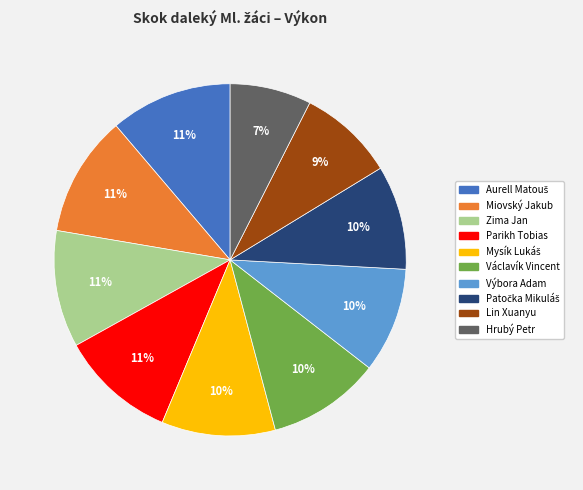

Which category has the smallest portion of the pie?

Hrubý Petr